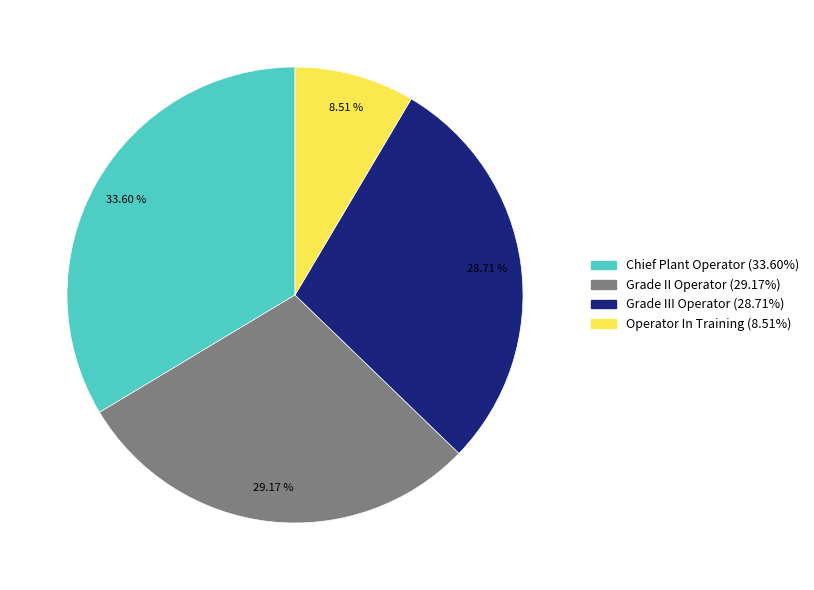

To the nearest percent, what is the combined percentage of Chief Plant Operator and Grade II Operator?

63%